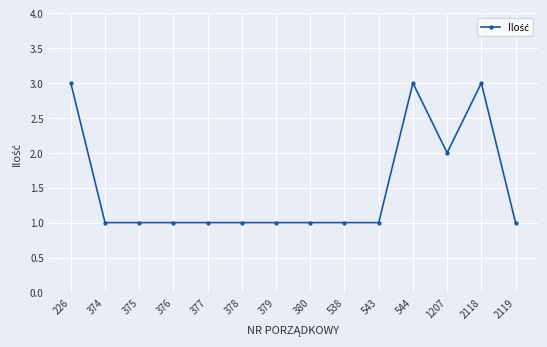

What is the value of the 2nd point from the left?

1